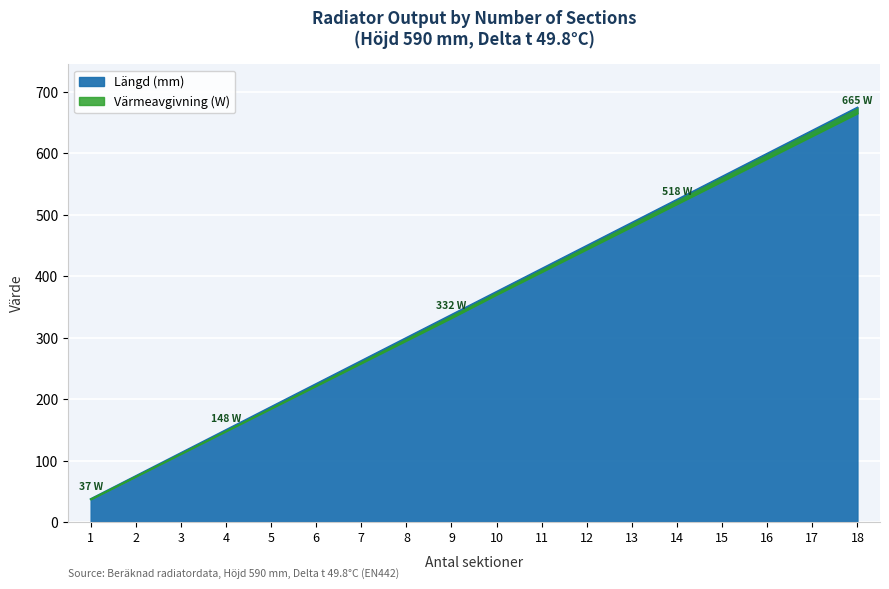

Between 3 and 15, which is larger?

15